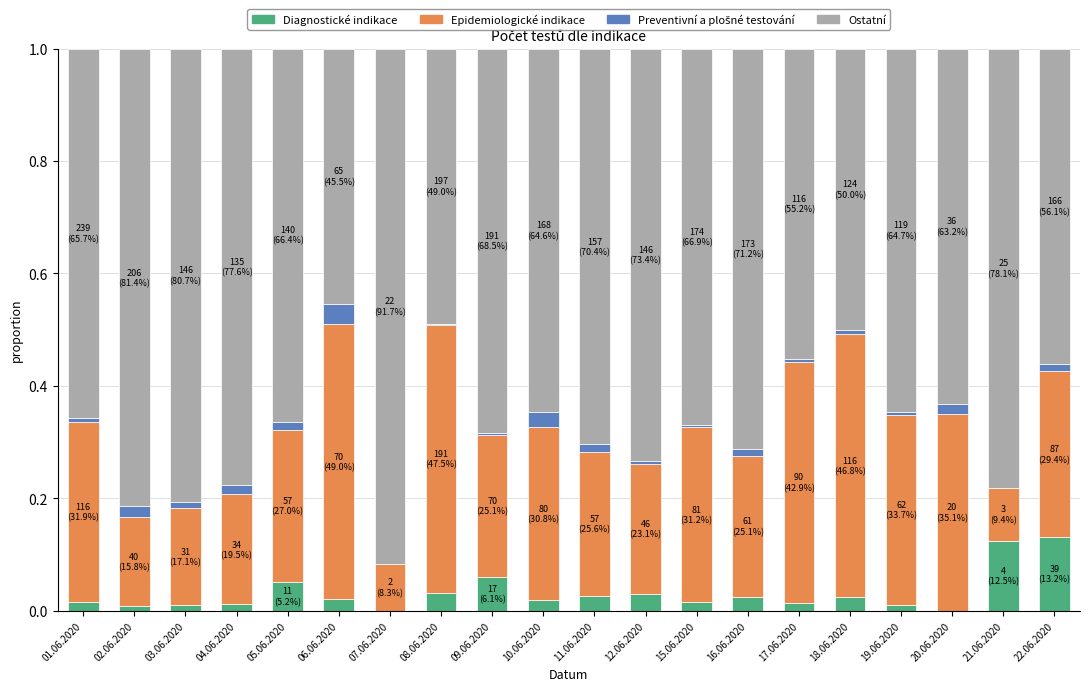

True or false: Diagnostické indikace has a value of 0.0 at 07.06.2020.

True